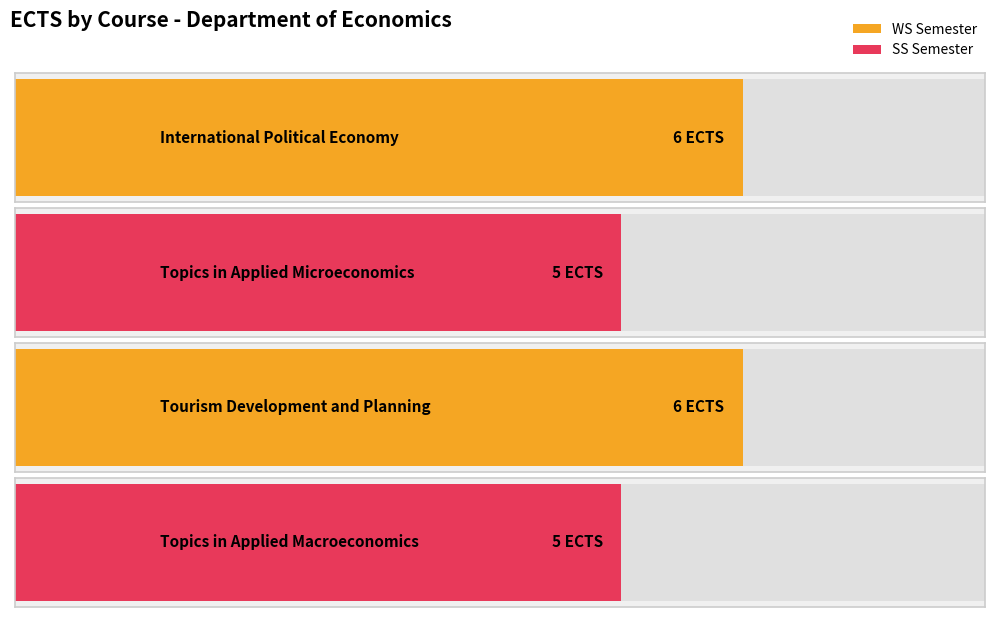

True or false: the data shows 5 at Topics in Applied Microeconomics.

True